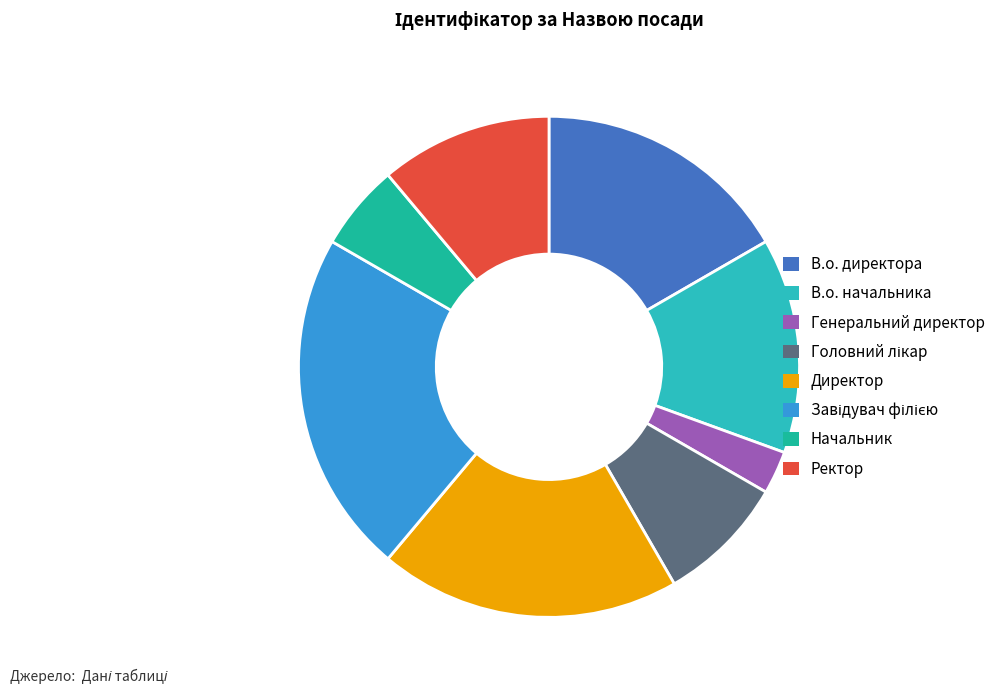

Does Ректор represent more than half of the total?

No